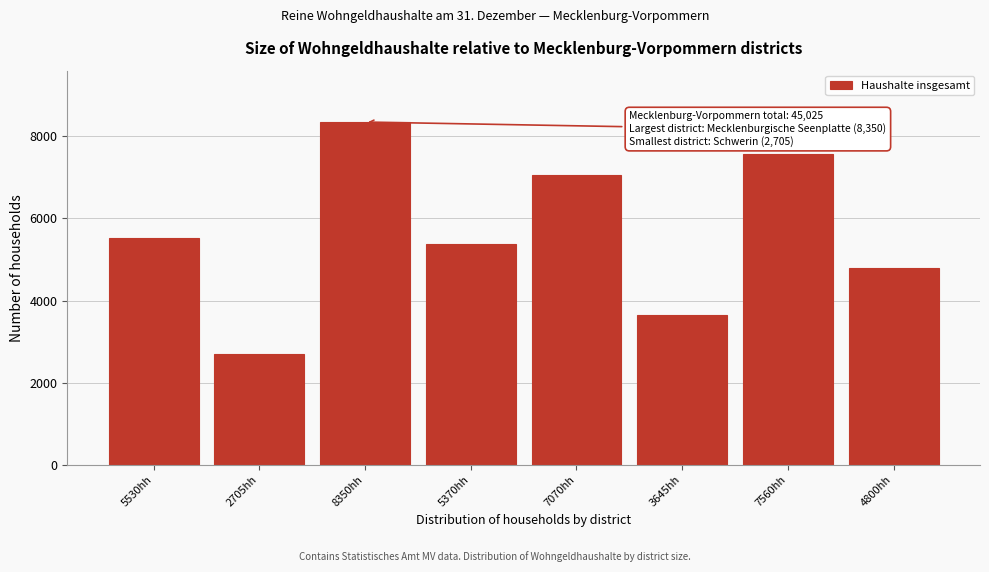

Reading left to right, transcribe all the data shown in this chart.

5530	2705	8350	5370	7070	3645	7560	4800